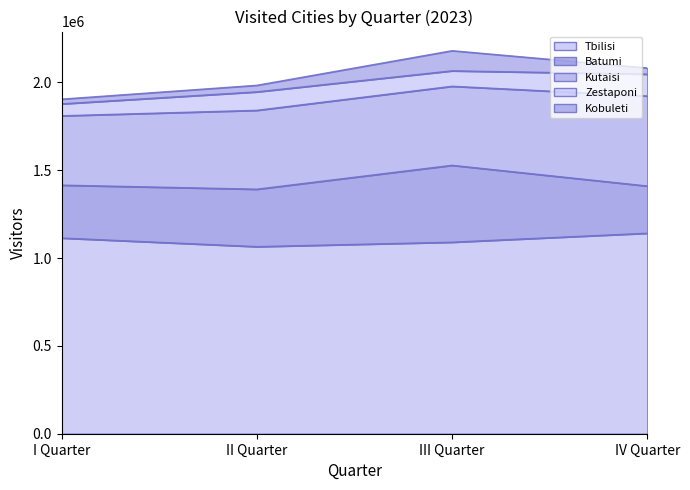

Is the value of Zestaponi at III Quarter greater than the value of Tbilisi at II Quarter?

No